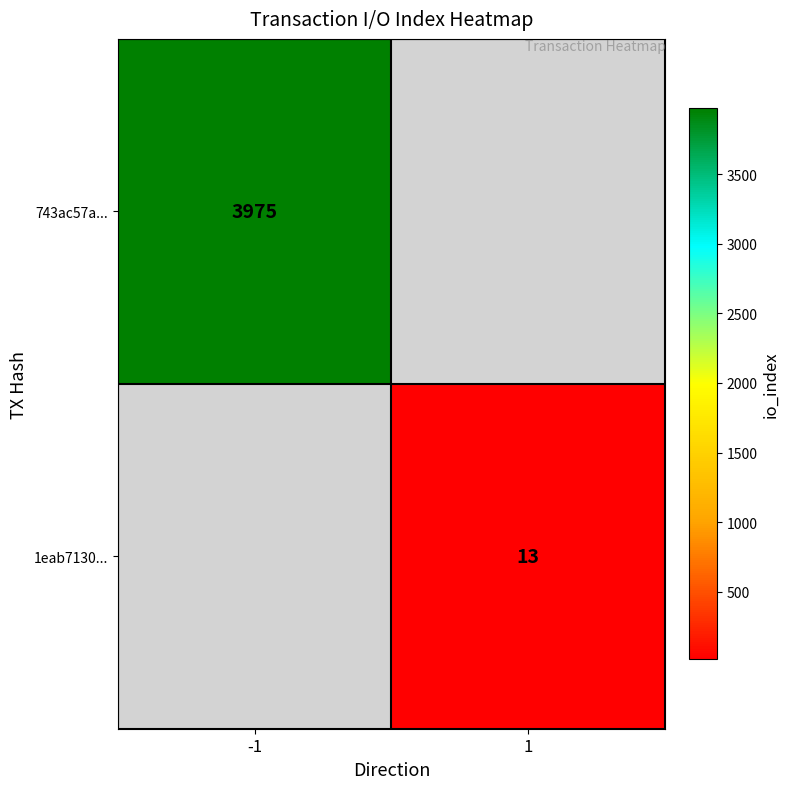

The 743ac57a... series shows 1939 at -1. True or false?

False